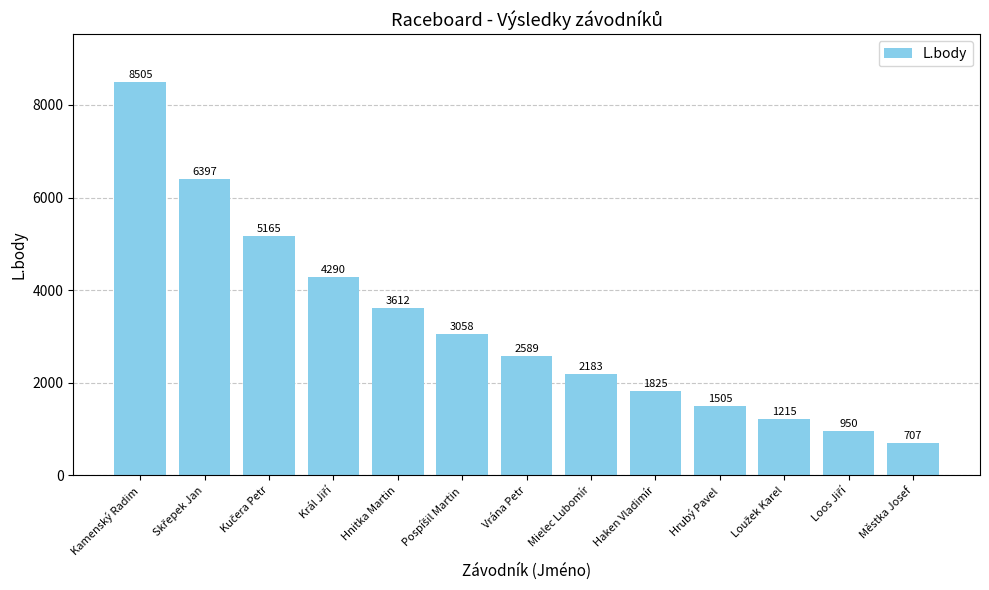

Which category has the highest value across all series?

Kamenský Radim